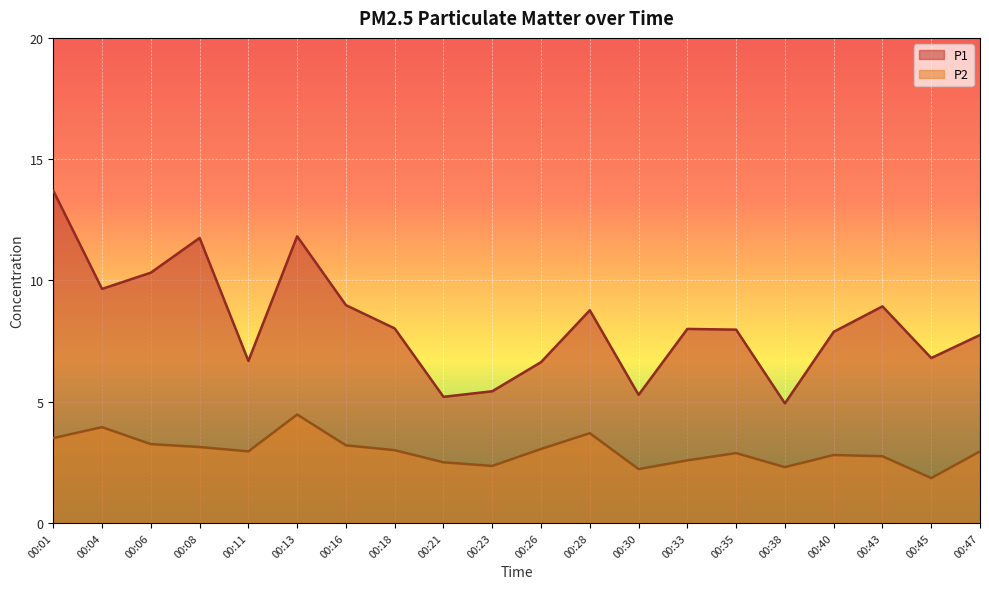

What is the average value of the P2 series?

3.0